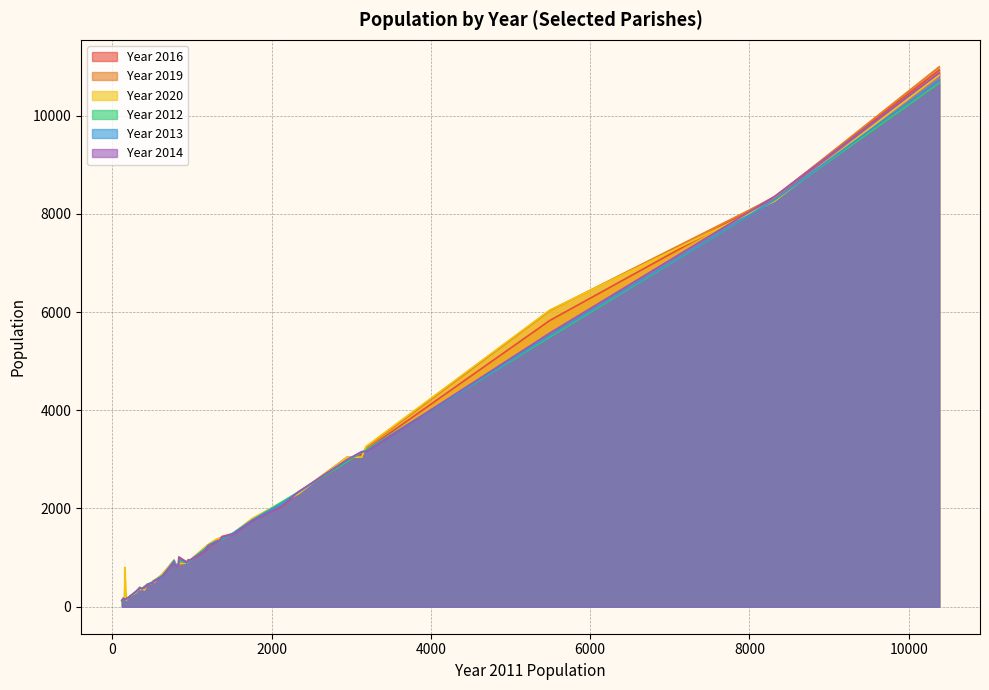

What is the smallest value displayed?

110